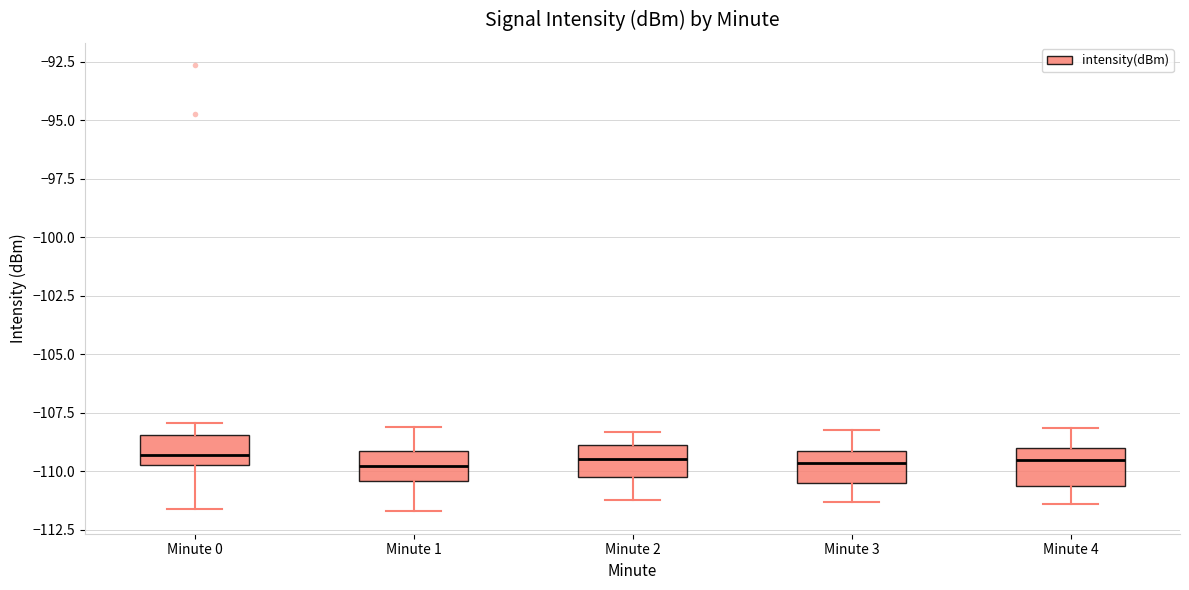

Where is the lower edge of the box for Minute 2 on the y-axis? The values are not printed on the chart, so give them approximately, as read against the axis.

-110.0